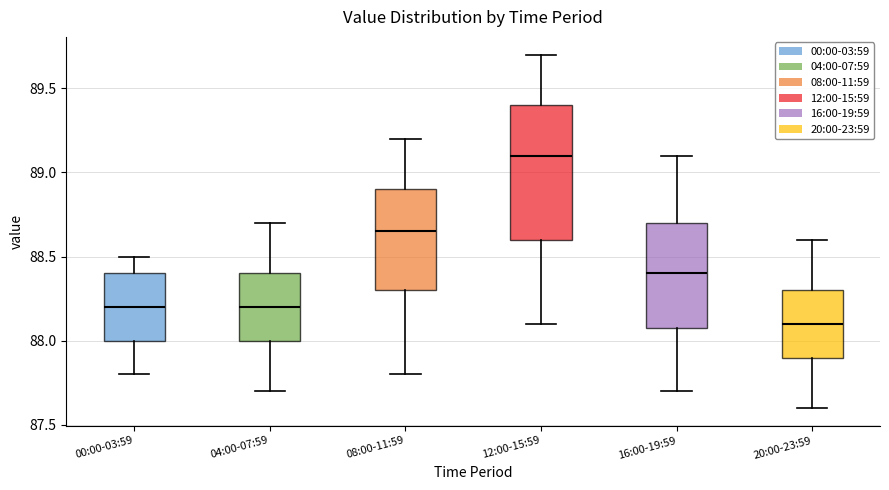

Which box's median line is the lowest?

20:00-23:59